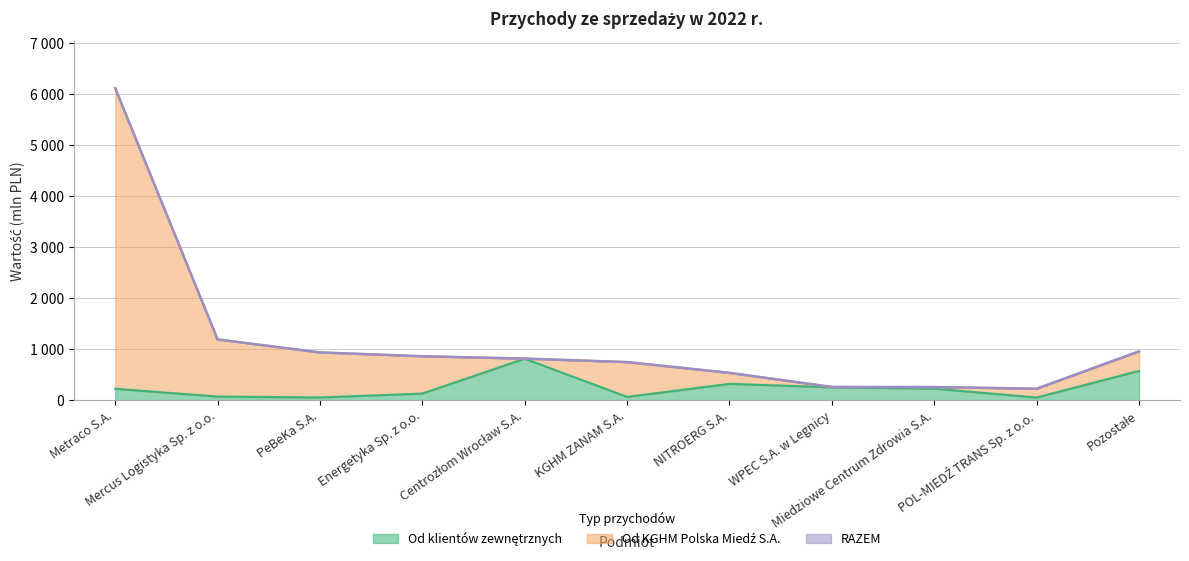

Rank the series at NITROERG S.A. from lowest to highest value.

Od klientów zewnętrznych, Od KGHM Polska Miedź S.A., RAZEM